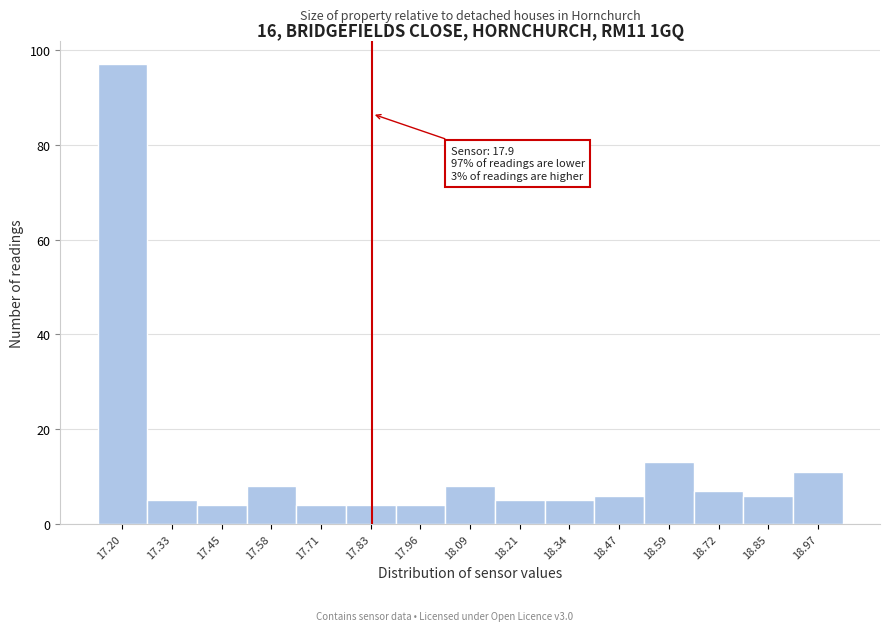

Reading right to left, transcribe all the data shown in this chart.

18.97=11	18.85=6	18.72=7	18.59=13	18.47=6	18.34=5	18.21=5	18.09=8	17.96=4	17.83=4	17.71=4	17.58=8	17.45=4	17.33=5	17.20=97